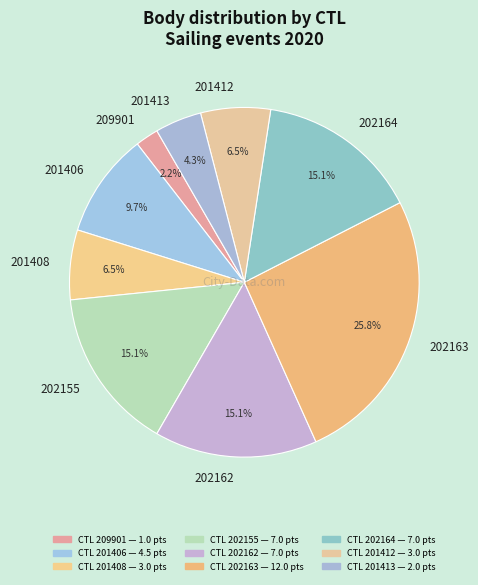

The 202163 slice represents 20% of the pie. True or false?

False